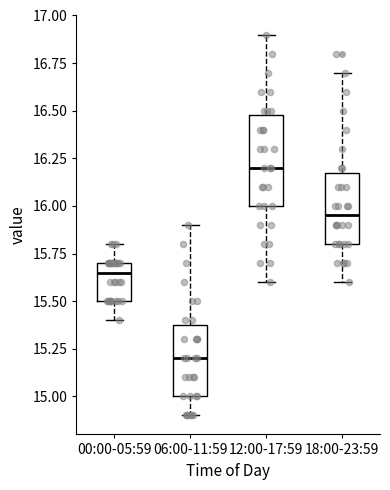

Where does the median line of the box for 12:00-17:59 sit on the y-axis? The values are not printed on the chart, so give them approximately, as read against the axis.

16.20